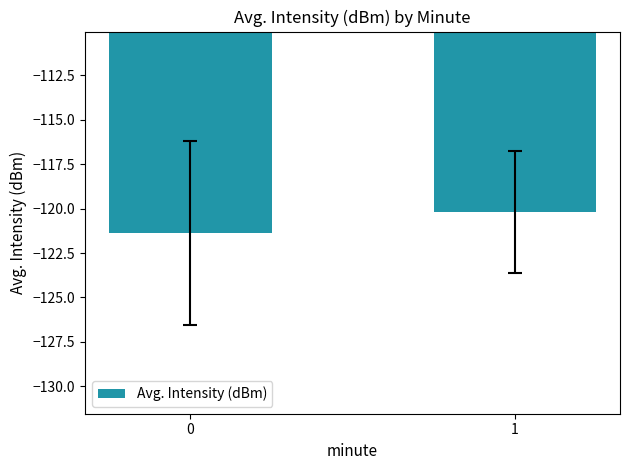

Are the bars horizontal?

No